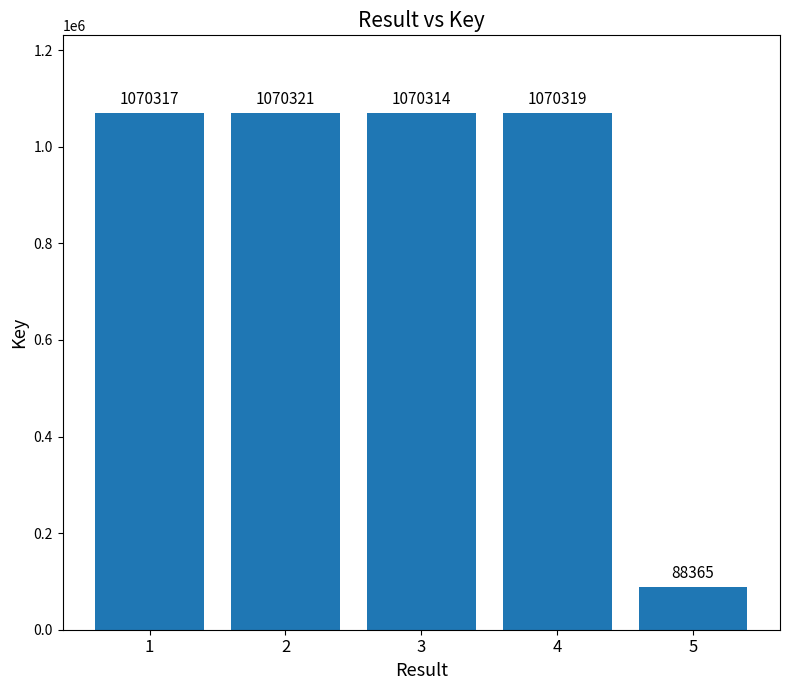

What is the approximate value at 5?

88365